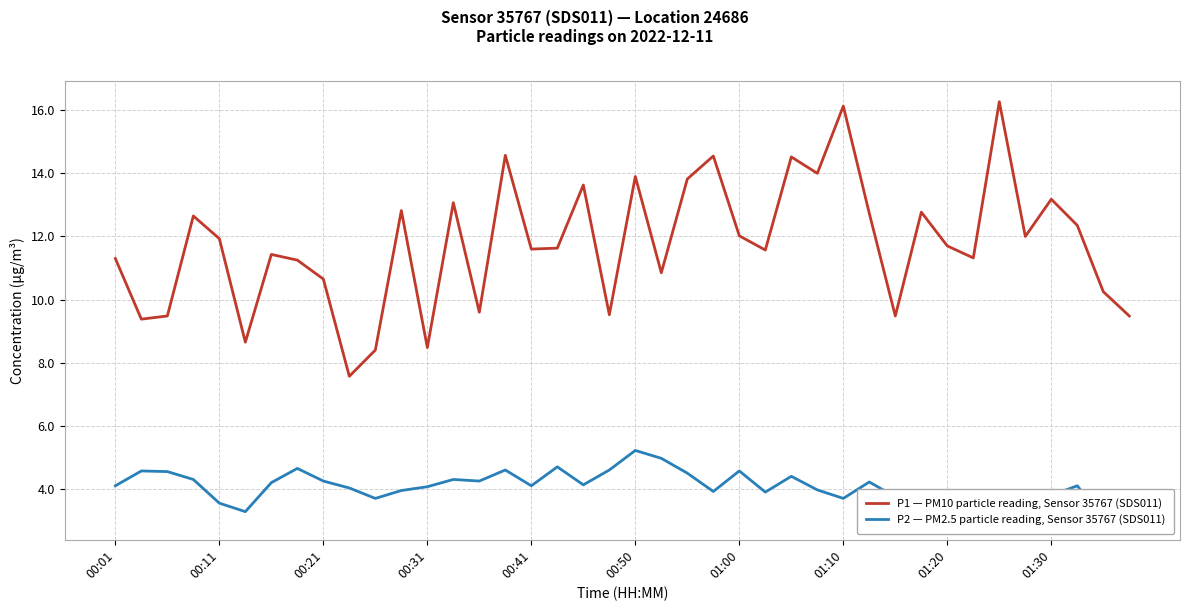

What is the difference between the second highest and second lowest values in the P2 — PM2.5 particle reading, Sensor 35767 (SDS011) series?

1.8